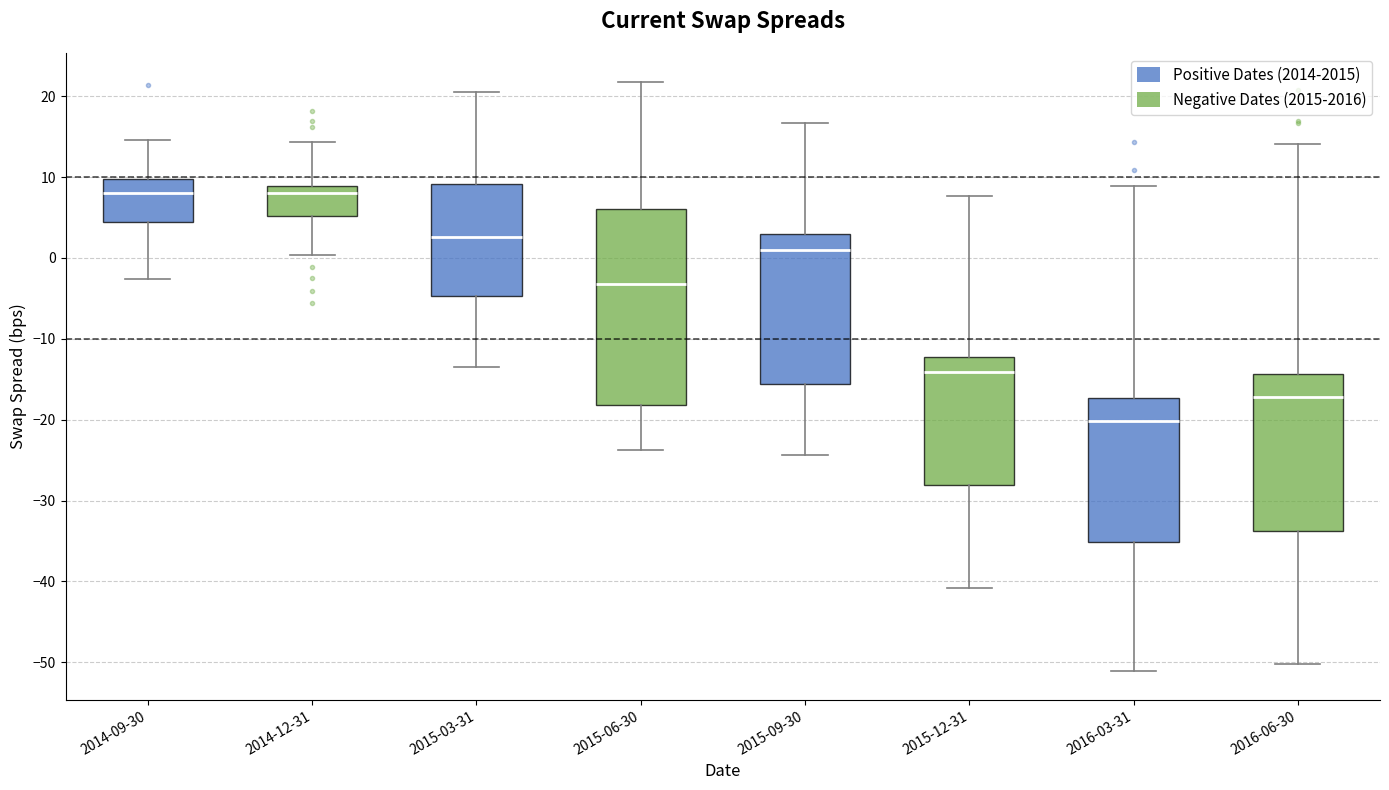

Reading left to right, read every box against the y-axis: the position of its median line, the range the box covers, and the ends of its whiskers. The values are not printed on the chart, so give them approximately, as read against the axis.

2014-09-30: median 8, box 4 to 10, whiskers -3 to 15
2014-12-31: median 8, box 5 to 9, whiskers 0 to 14
2015-03-31: median 3, box -5 to 9, whiskers -13 to 20
2015-06-30: median -3, box -18 to 6, whiskers -24 to 22
2015-09-30: median 1, box -16 to 3, whiskers -24 to 17
2015-12-31: median -14, box -28 to -12, whiskers -41 to 8
2016-03-31: median -20, box -35 to -17, whiskers -51 to 9
2016-06-30: median -17, box -34 to -14, whiskers -50 to 14